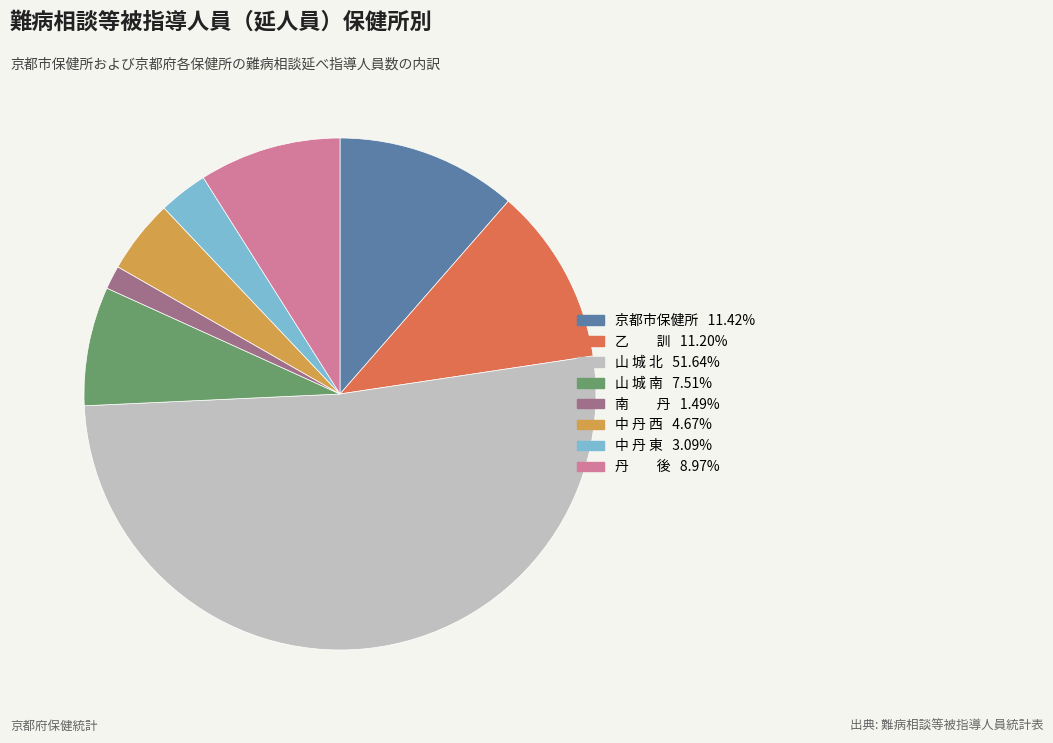

Combined, do 中 丹 西 and 山 城 南 account for over 50%?

No